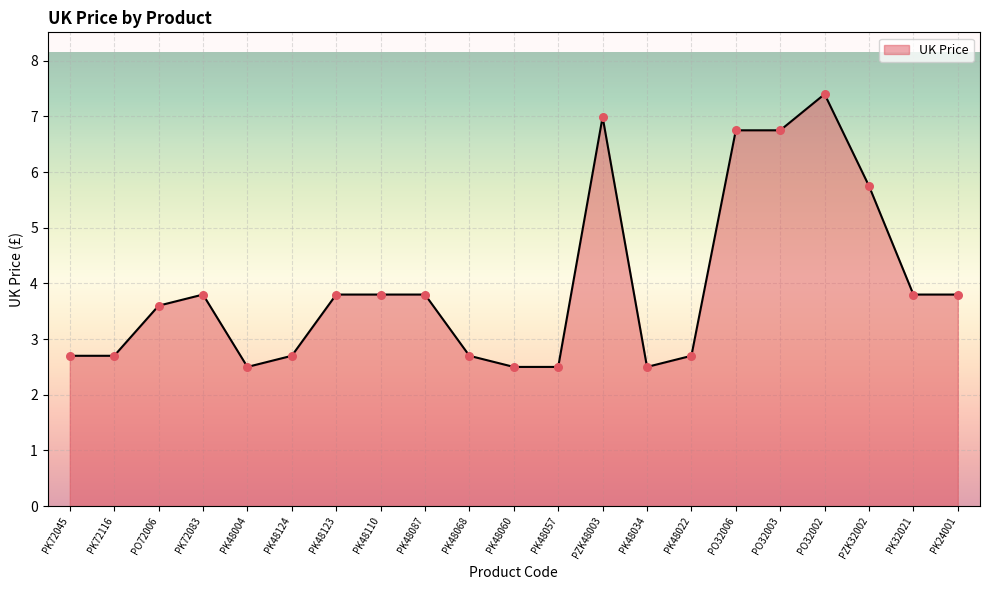

What is the ratio of the value at PO32002 to the value at PK48123?

1.9